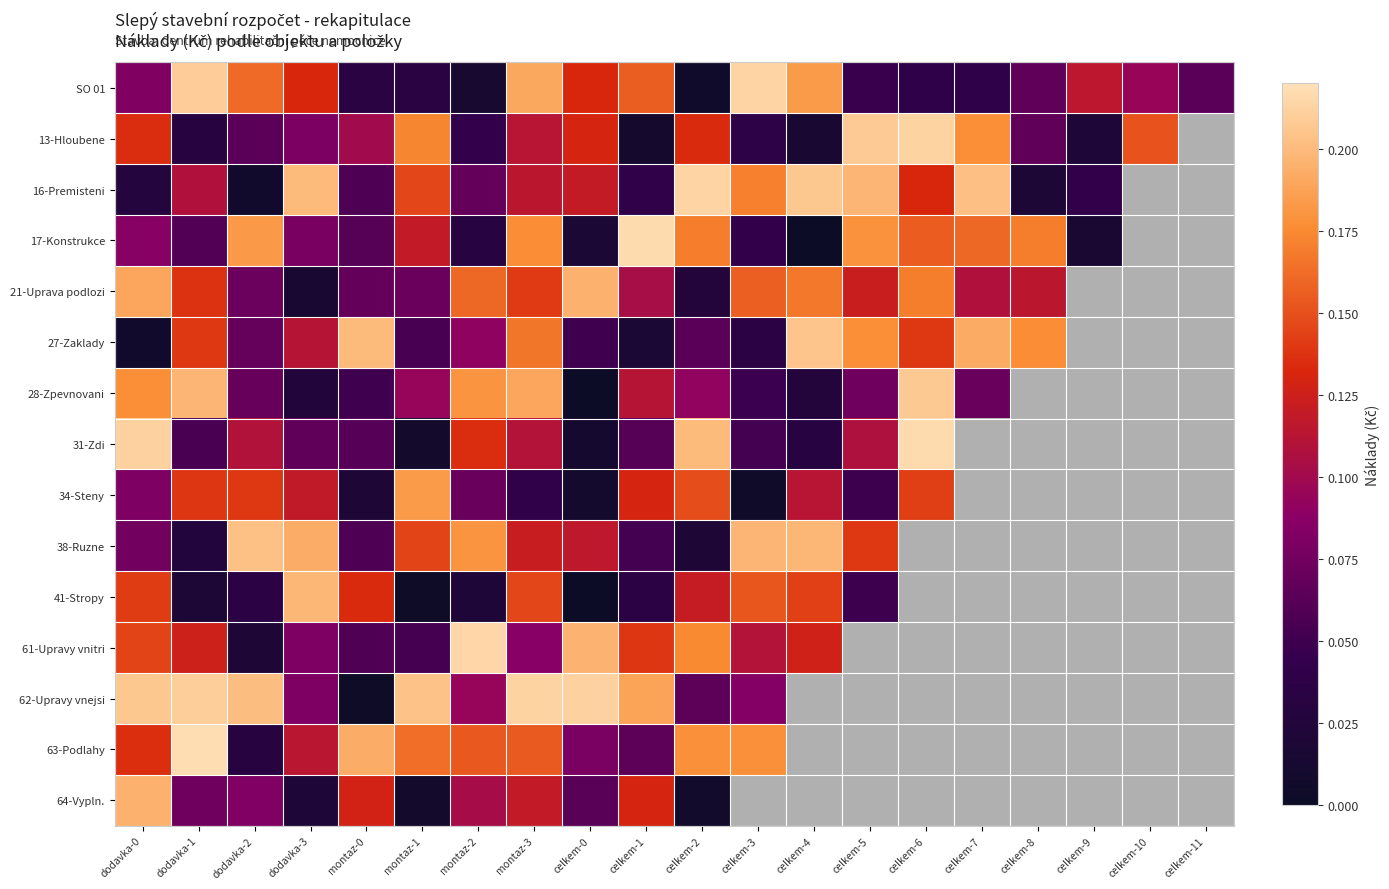

Between celkem-10 and celkem-11, which is larger?

celkem-10